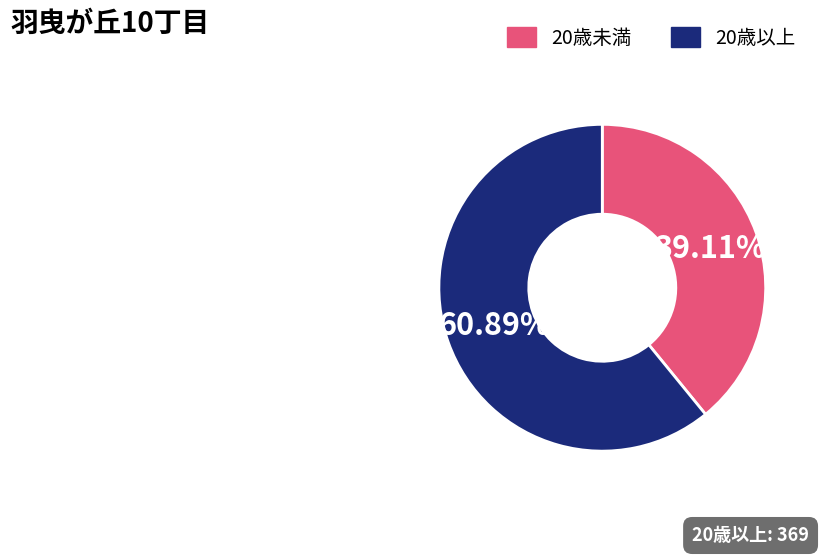

True or false: 20歳未満 accounts for 25% of the total.

False